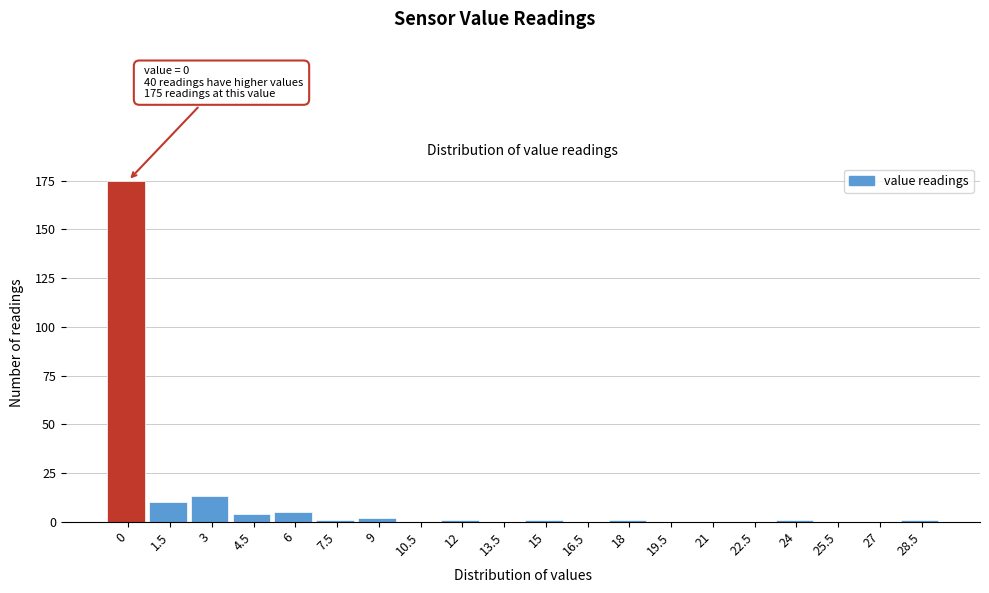

Reading right to left, extract all data points from this chart.

28.5=1	27=0	25.5=0	24=1	22.5=0	21=0	19.5=0	18=1	16.5=0	15=1	13.5=0	12=1	10.5=0	9=2	7.5=1	6=5	4.5=4	3=13	1.5=10	0=175